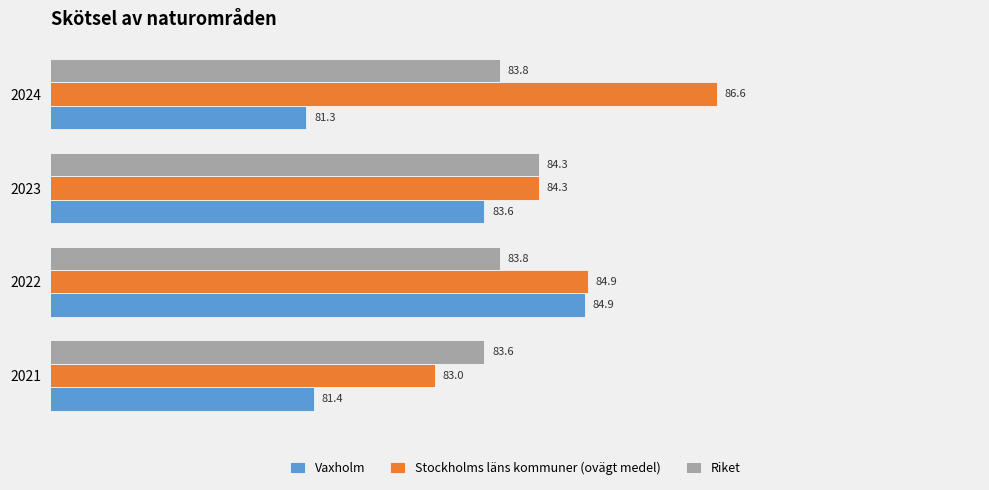

What are all the series names shown in the legend?

Vaxholm, Stockholms läns kommuner (ovägt medel), Riket